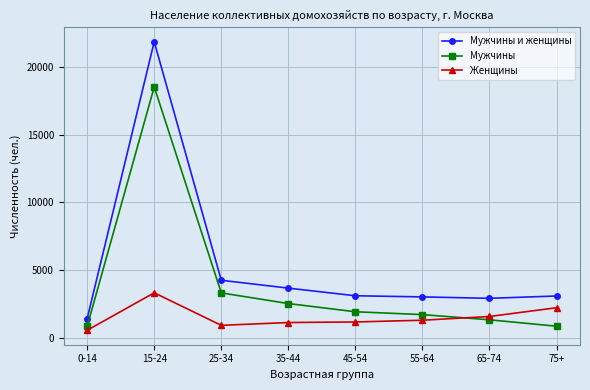

What position from the right is 35-44?

5